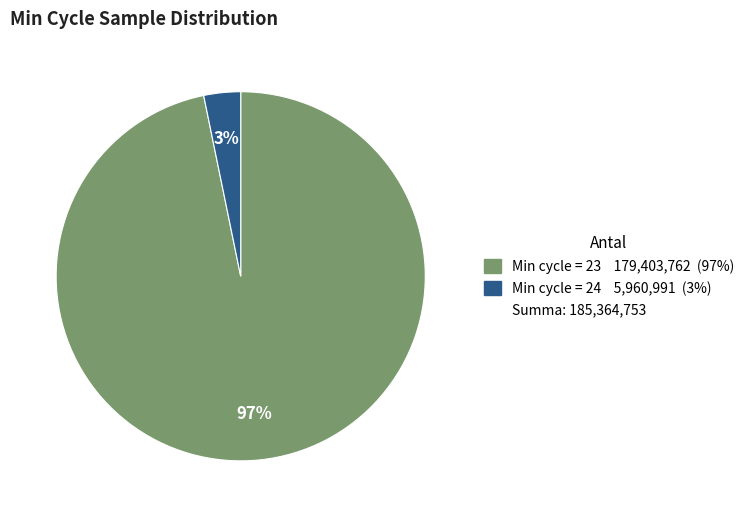

To the nearest percent, what is the difference between the largest and smallest slice percentages?

94%